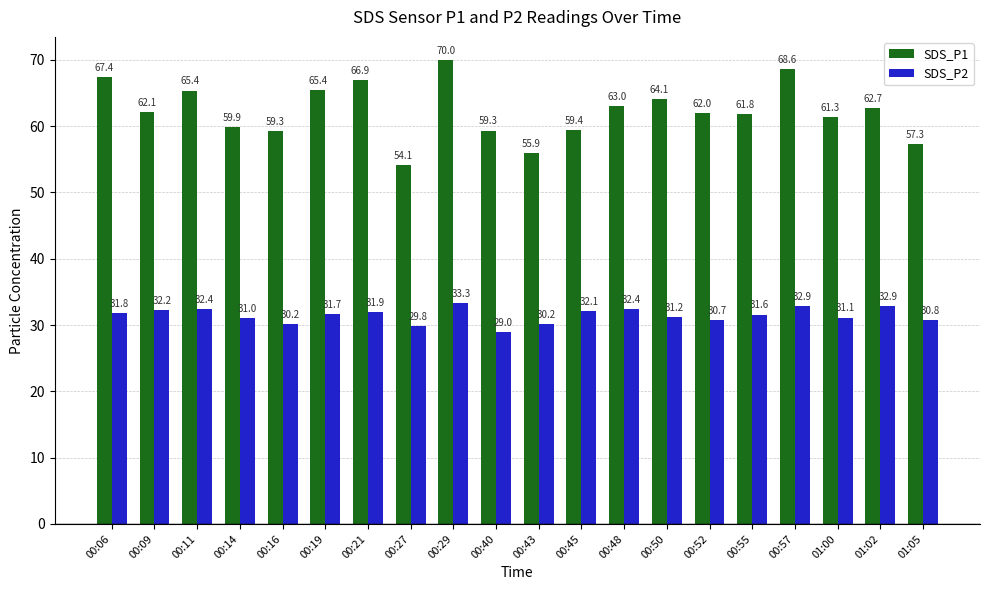

What position from the left is 01:05?

20